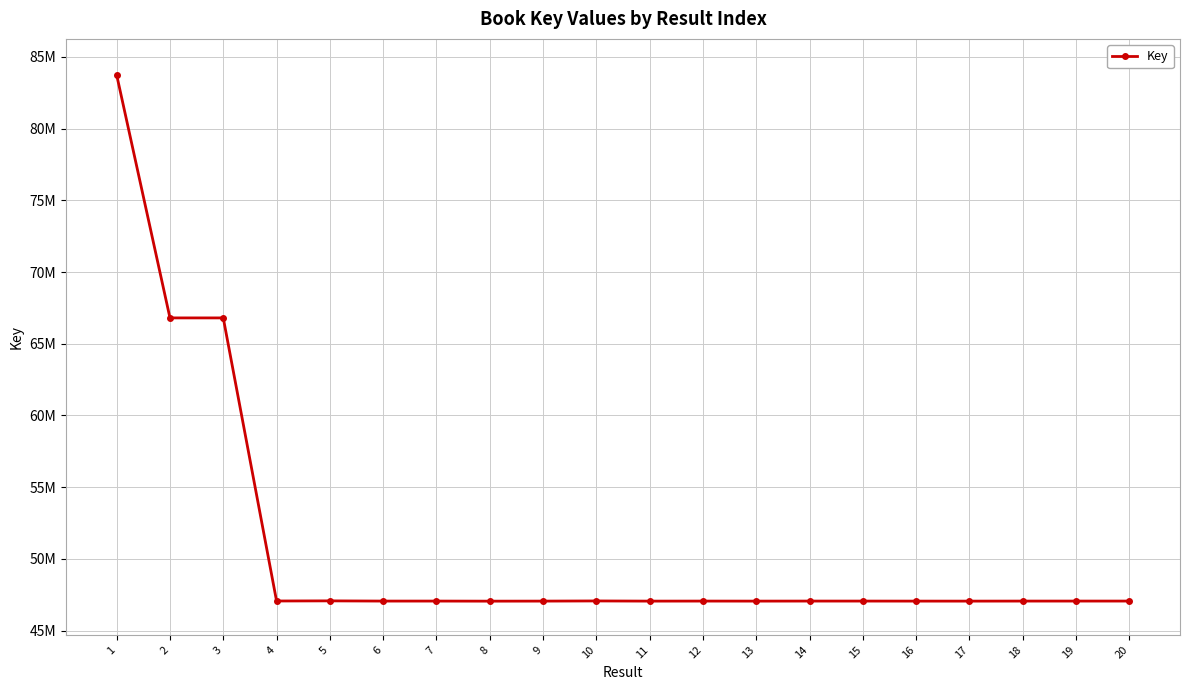

At which category does the data reach its first local valley?

4